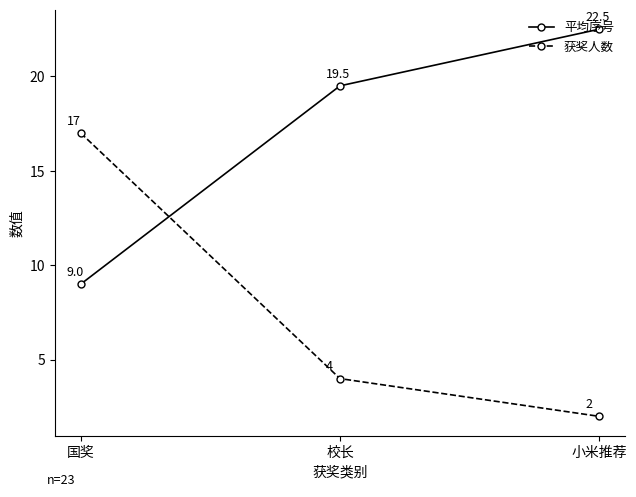

True or false: 获奖人数 has a value of 2.0 at 小米推荐.

True